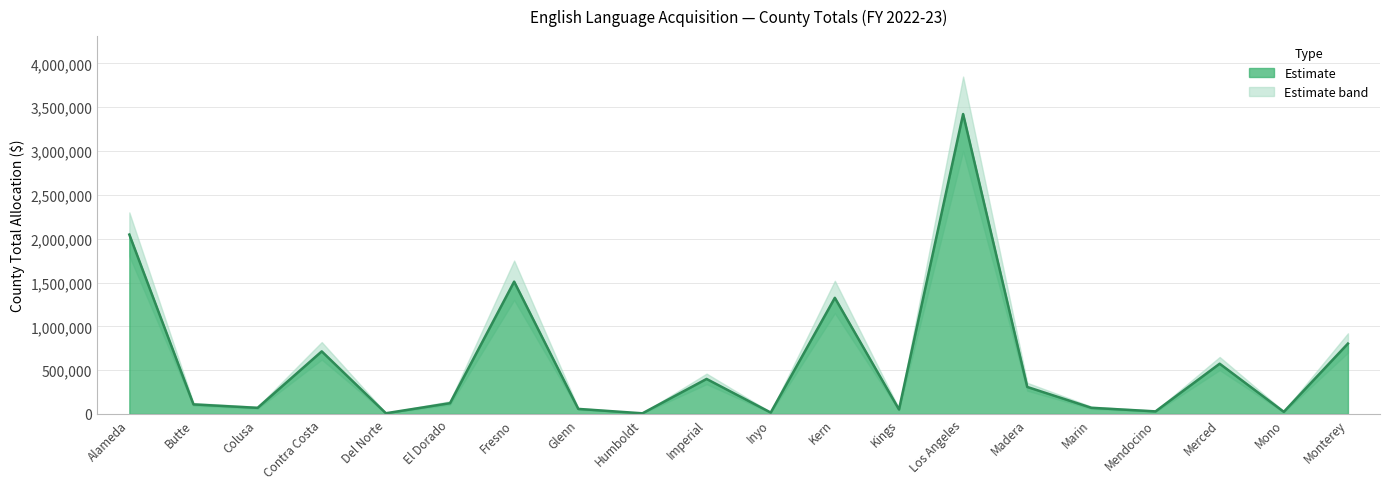

How many points are higher than both their immediate neighbors (excluding endpoints)?

6